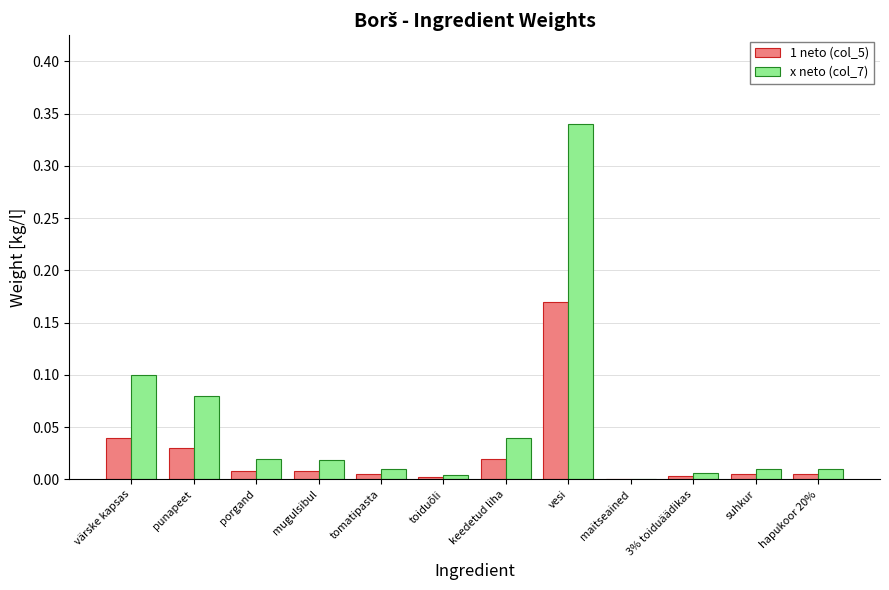

Which series has the largest total across all categories?

x neto (col_7)